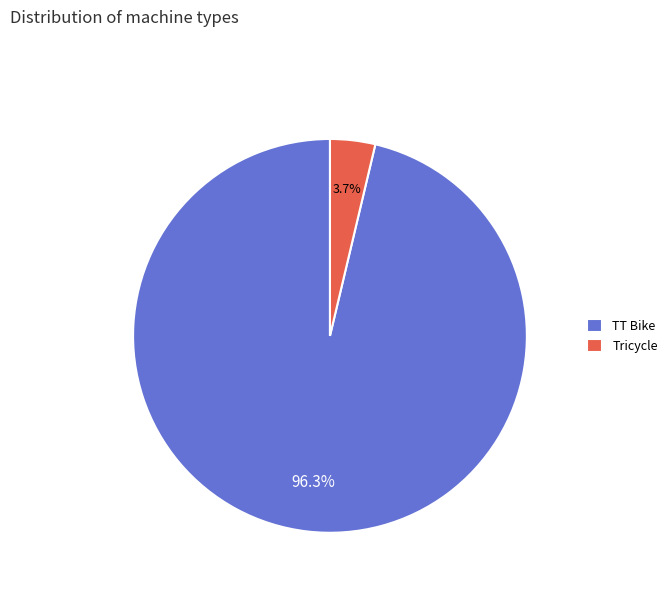

What percentage is the TT Bike slice, to the nearest percent?

96%